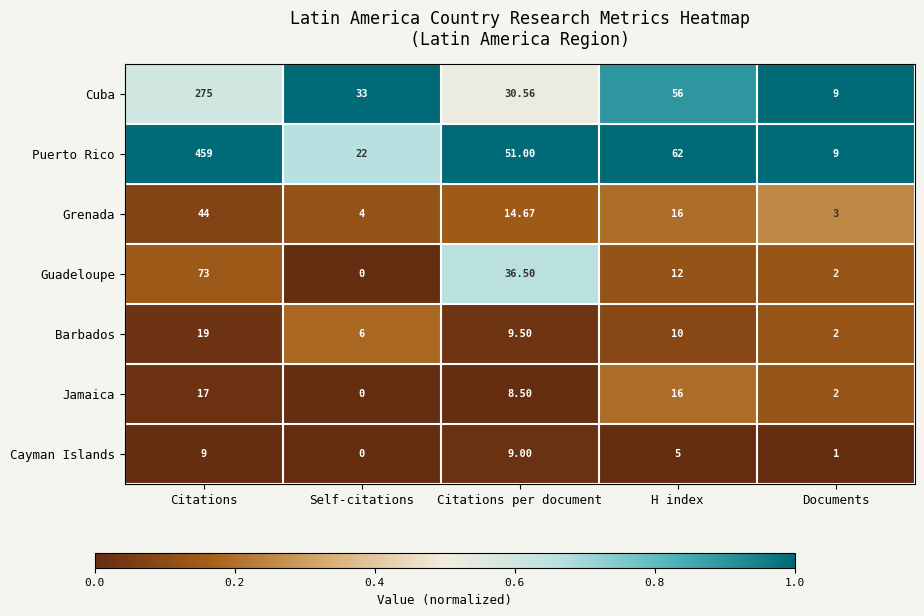

Which series has the largest total across all categories?

Puerto Rico